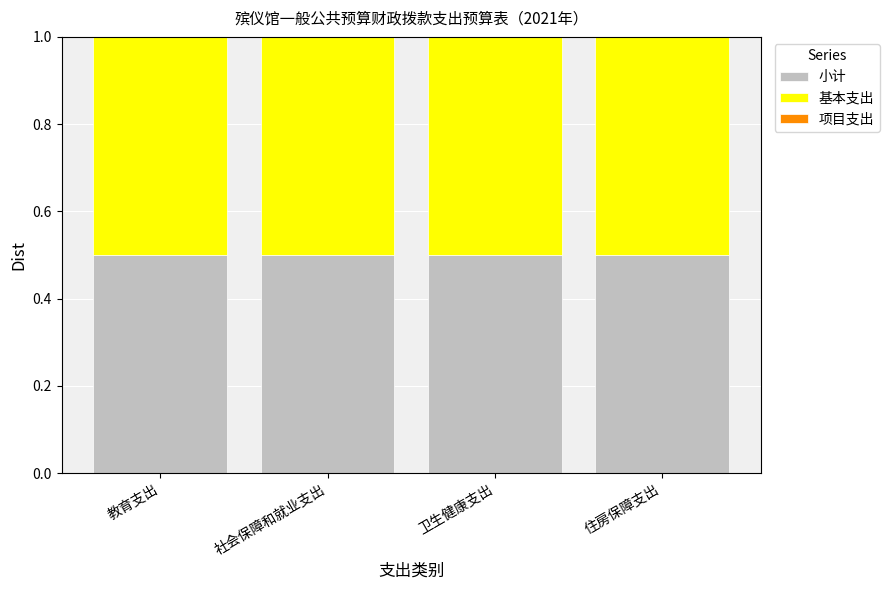

What is the total value across all series at 卫生健康支出?

1.0